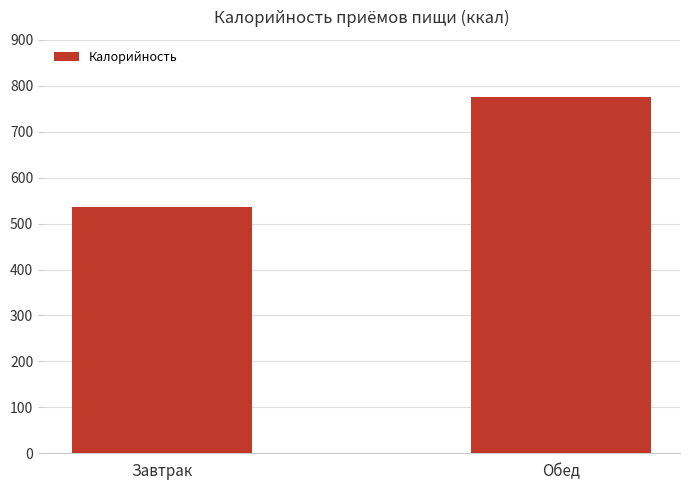

Between Обед and Завтрак, which is larger?

Обед